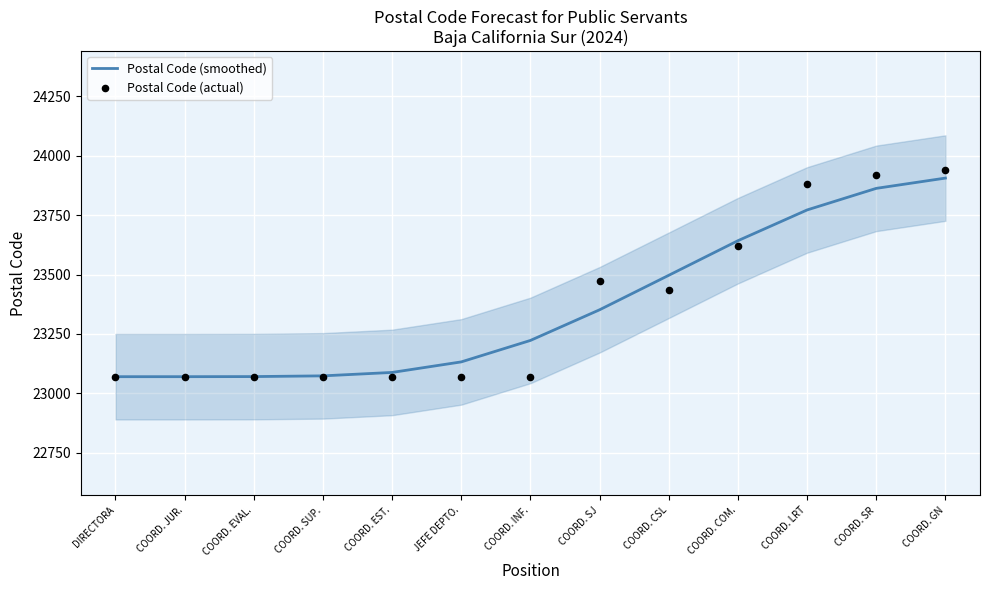

Which series has the largest Y range (max minus min)?

Postal Code (actual)